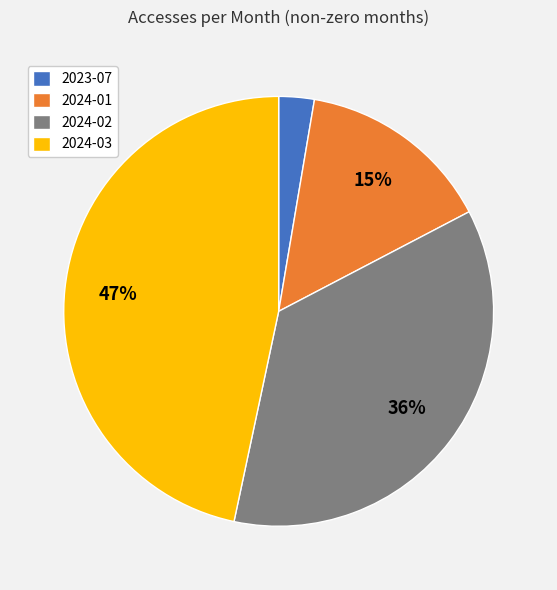

Do 2024-03 and 2024-02 together represent more than half of the pie?

Yes